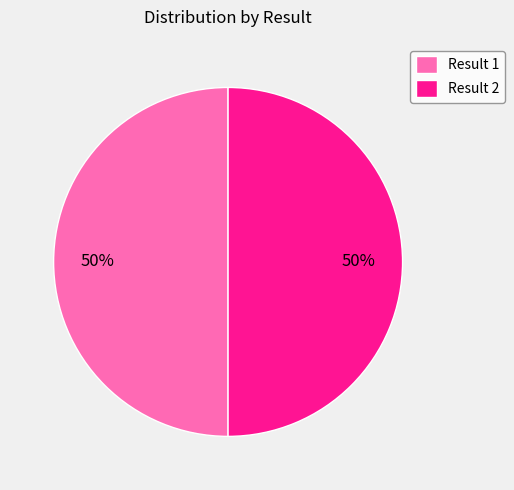

Is the sum of Result 1 and Result 2 greater than half?

Yes